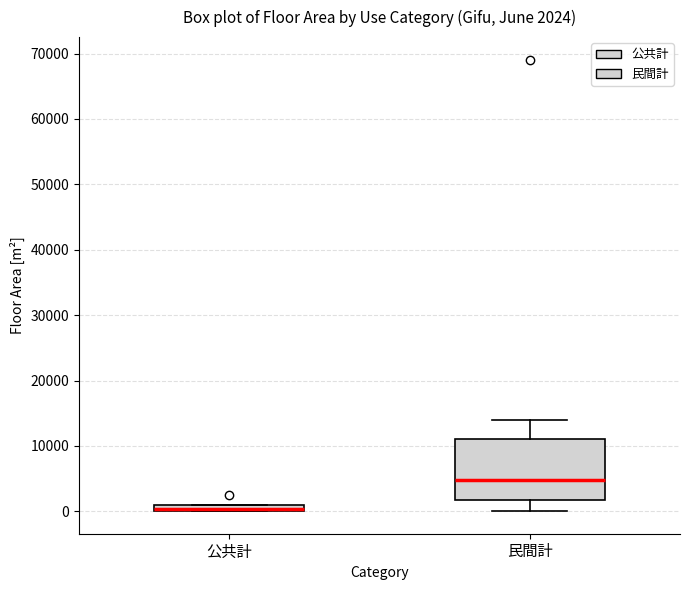

Comparing the boxes themselves (not the whiskers), which one is the tallest?

民間計